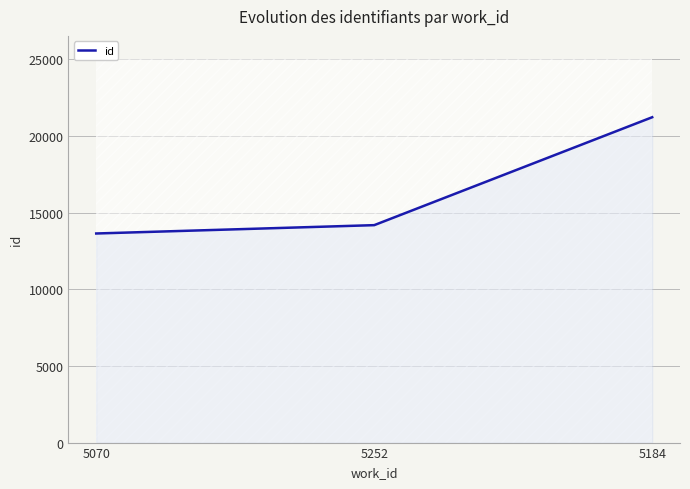

Reading left to right, list all the values displayed in this chart.

5070=13636	5252=14180	5184=21218